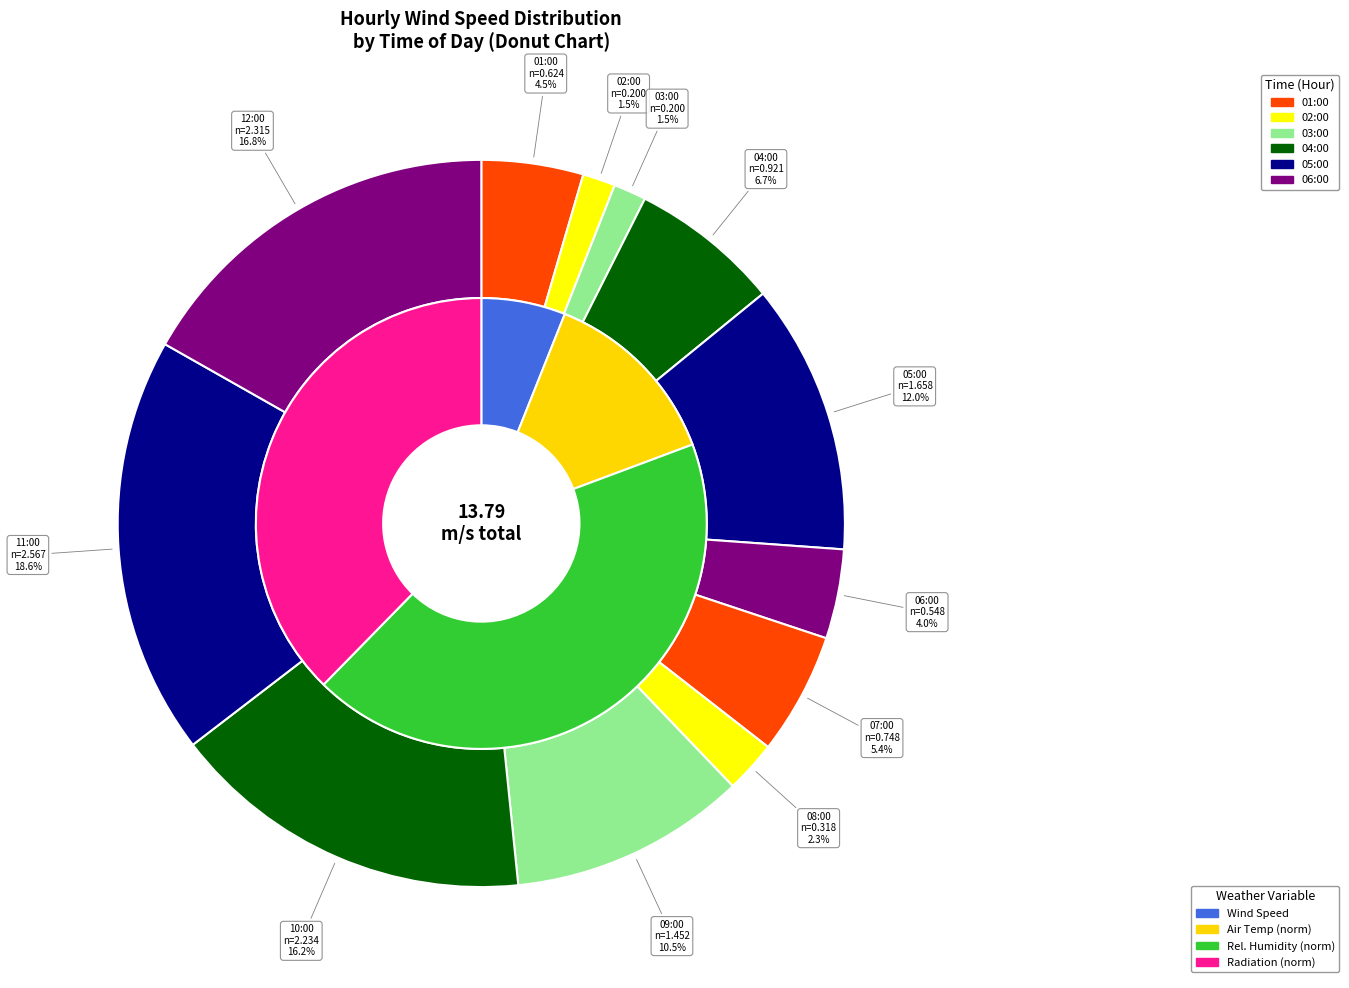

Rank the series at 06:00 from highest to lowest value.

Relative Humidity, Air Temp, Wind Speed, Incoming Radiation